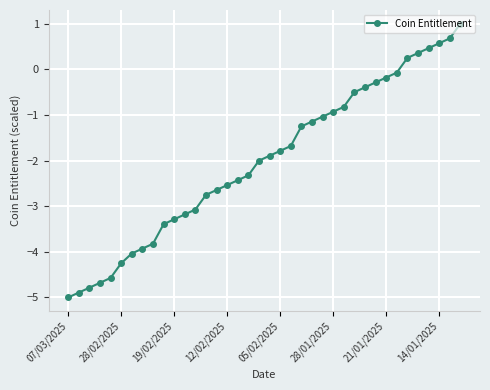

What is the smallest value displayed?

-5.0